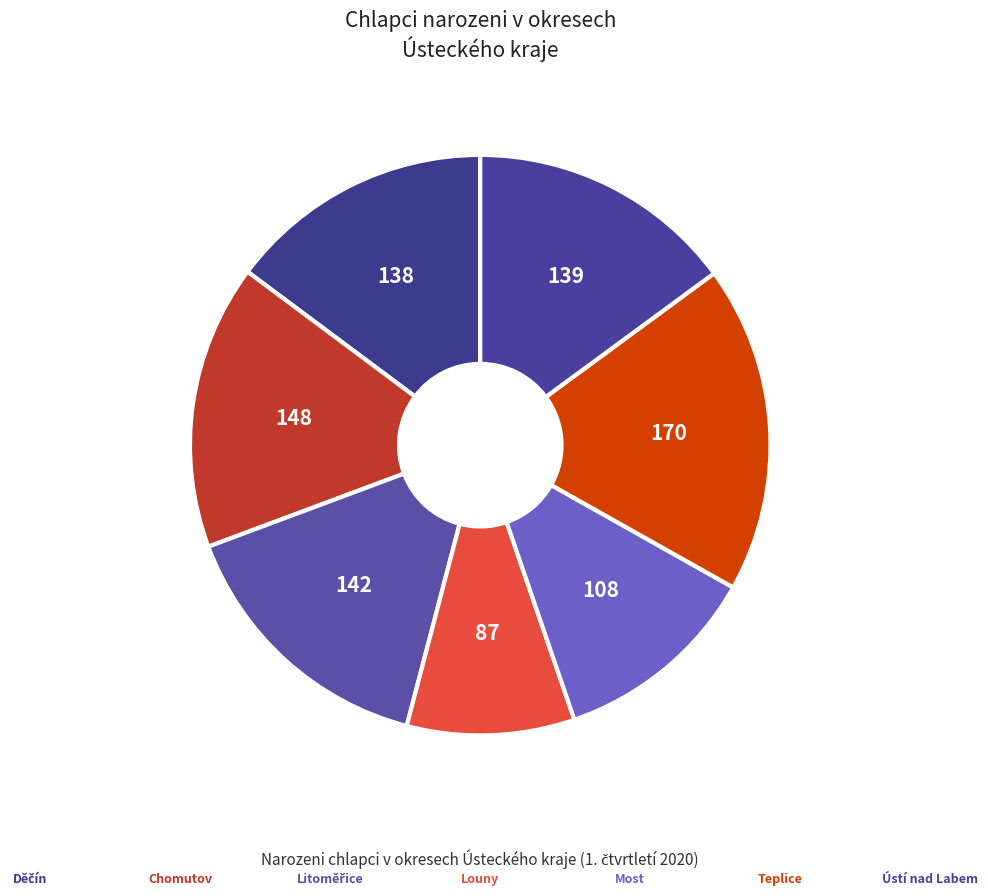

Is there any slice that represents more than half of the pie?

No